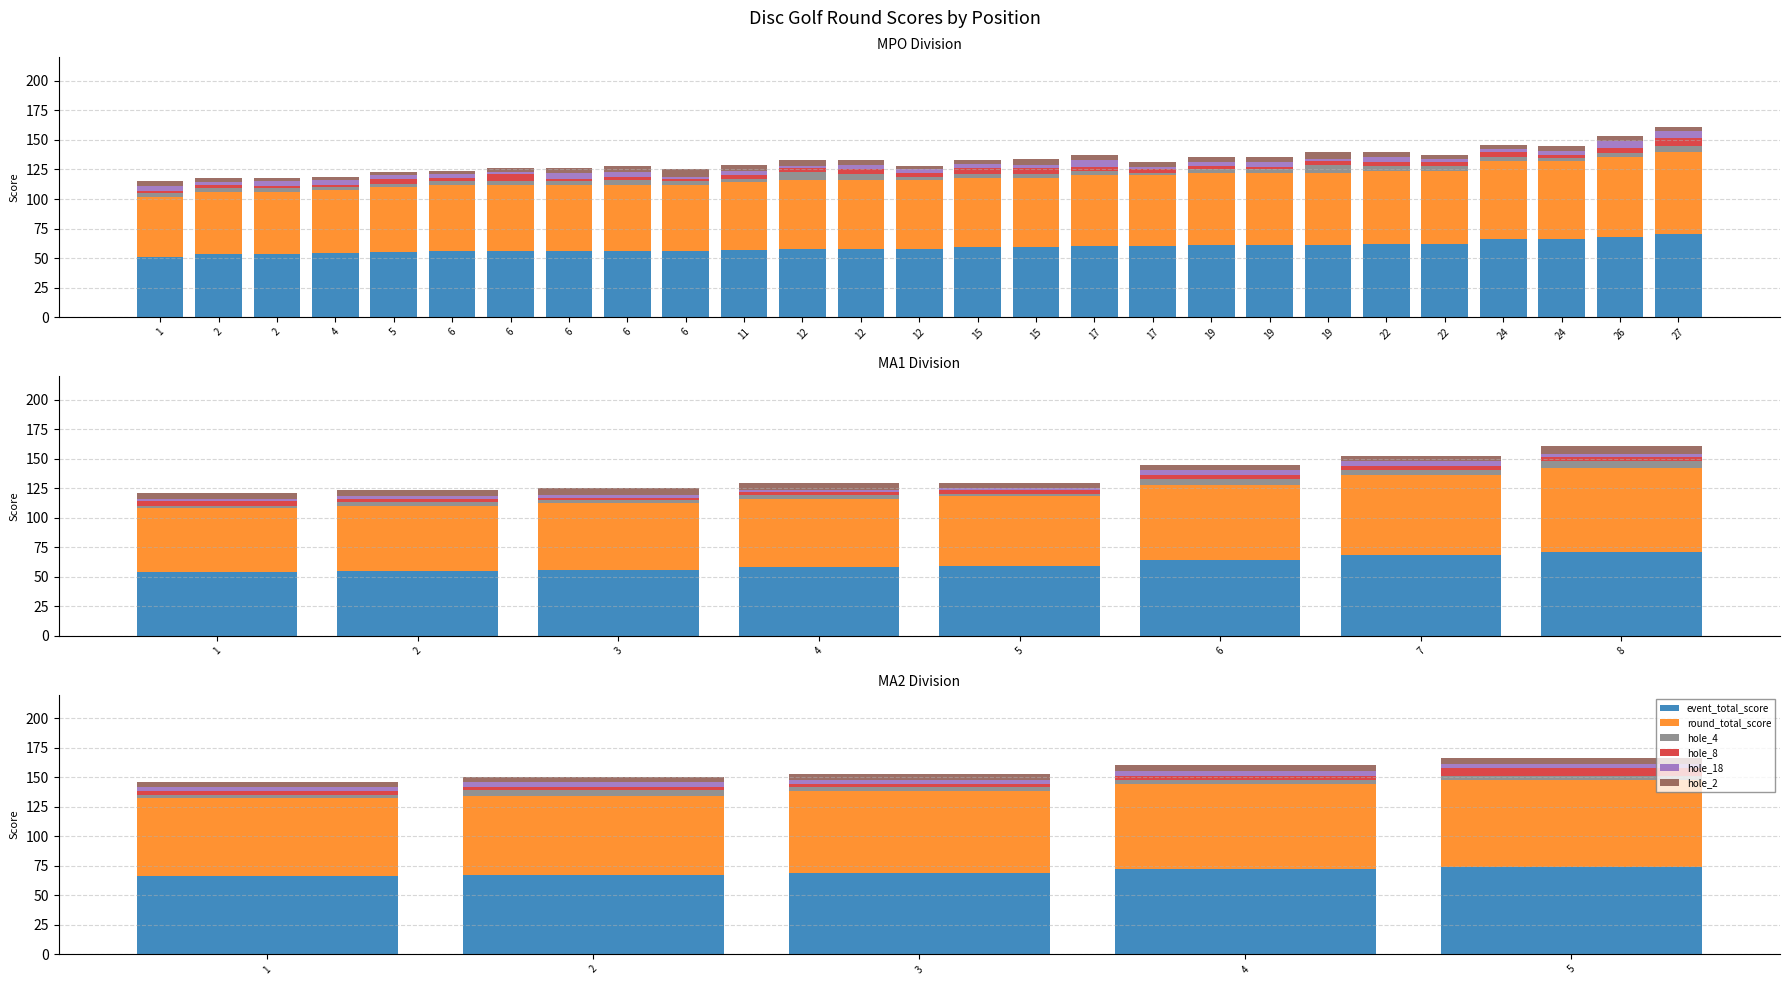

What are all the series names shown in the legend?

event_total_score, round_total_score, hole_4, hole_8, hole_18, hole_2